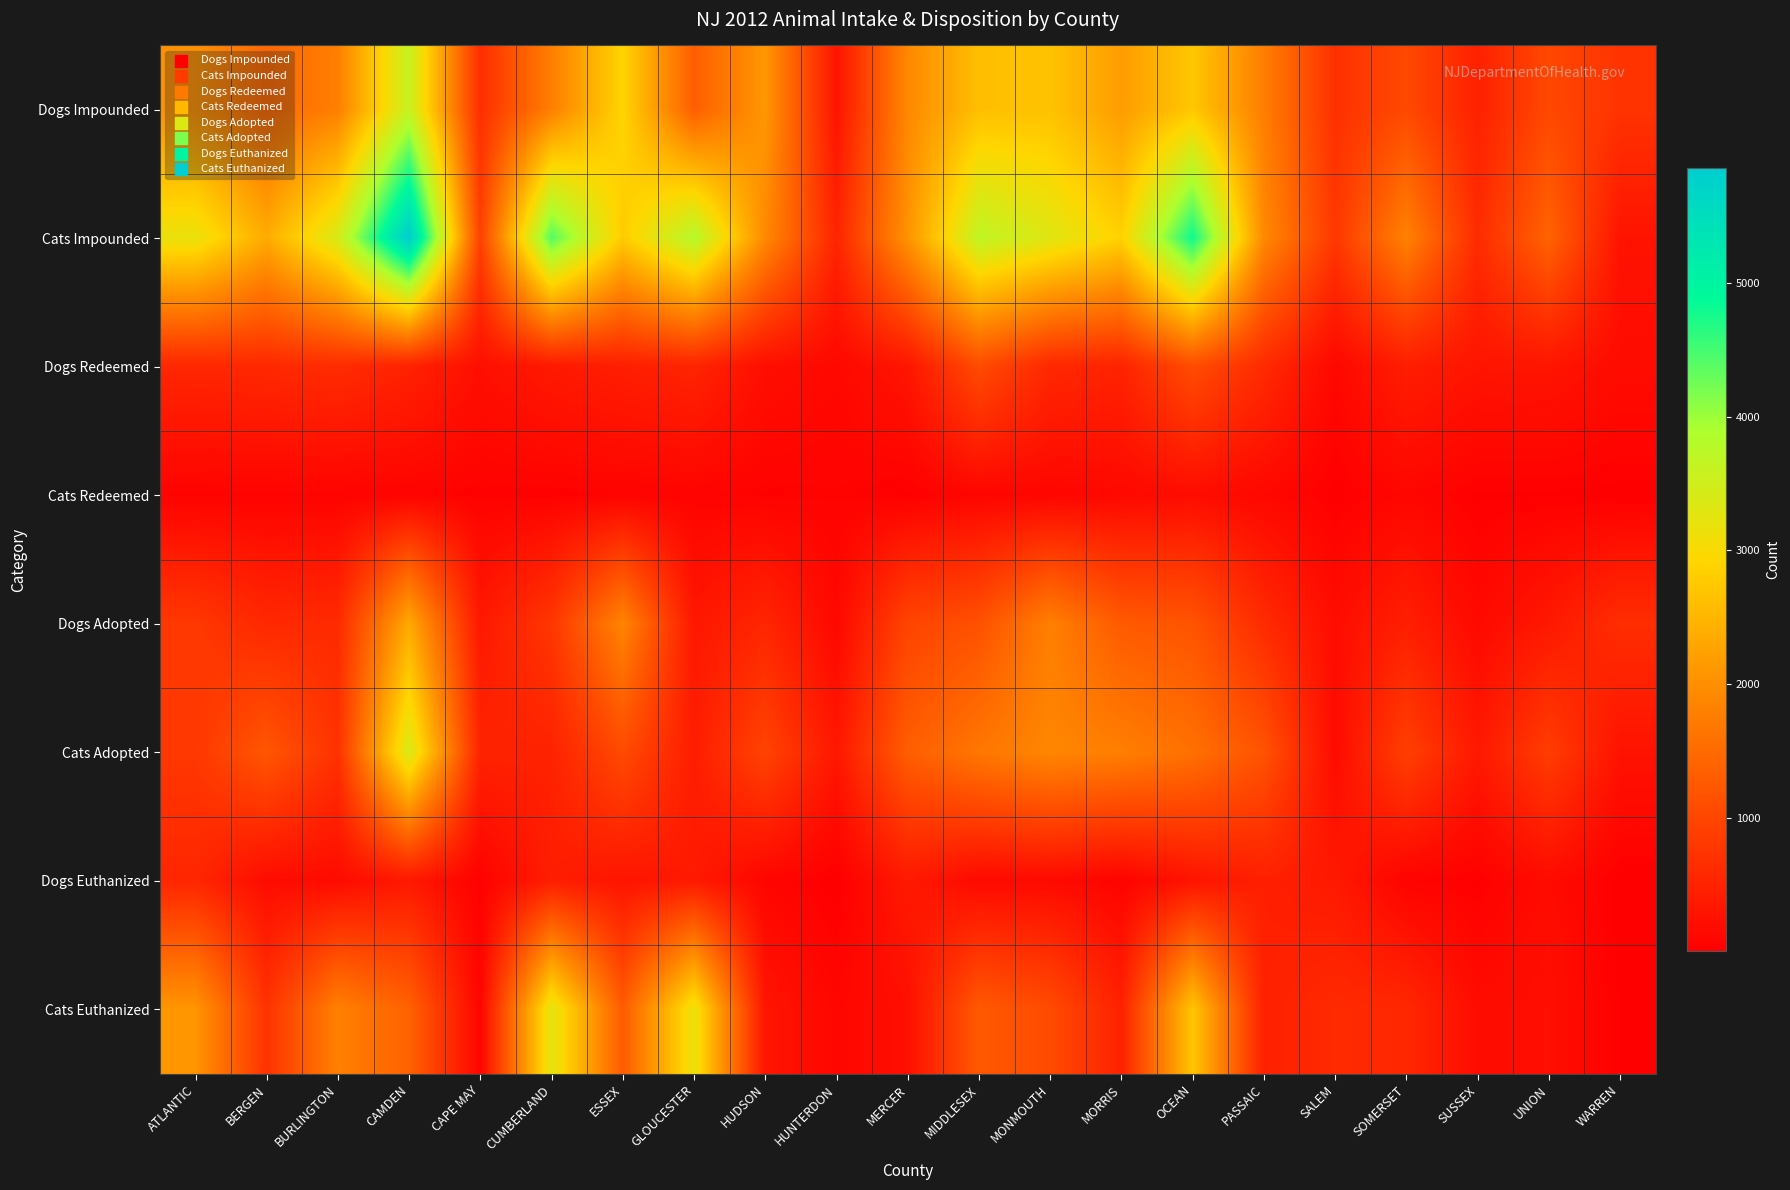

Which series changed the most between MIDDLESEX and WARREN?

Cats Impounded